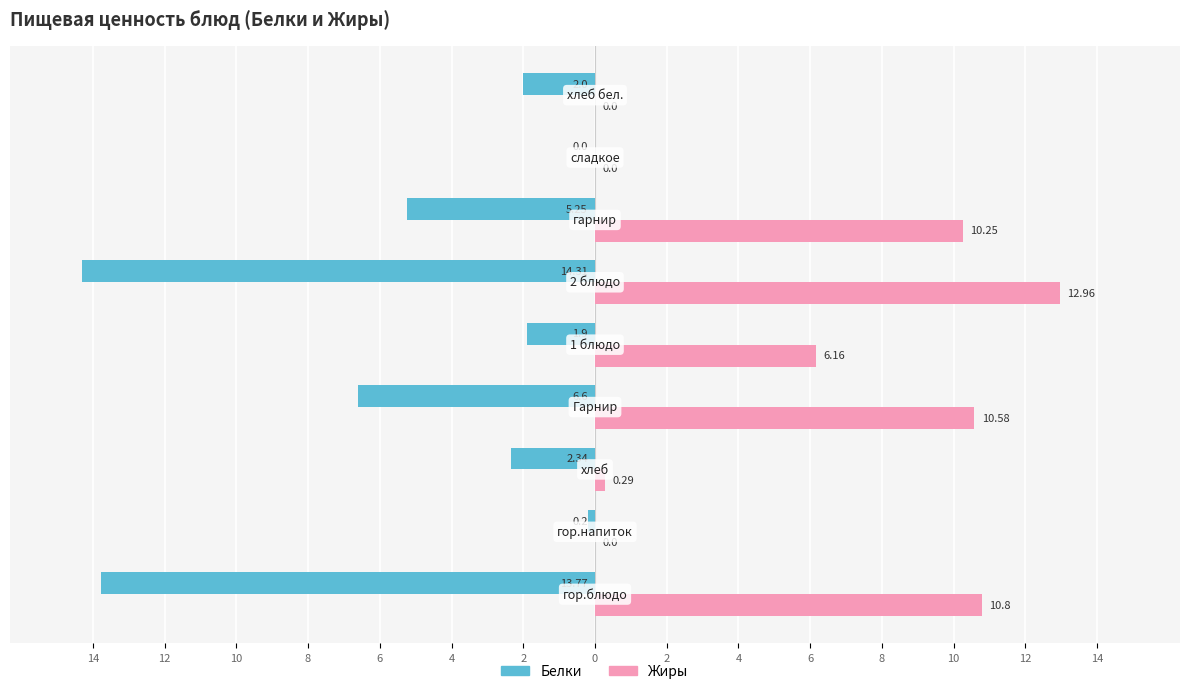

What are all the series names shown in the legend?

Белки, Жиры